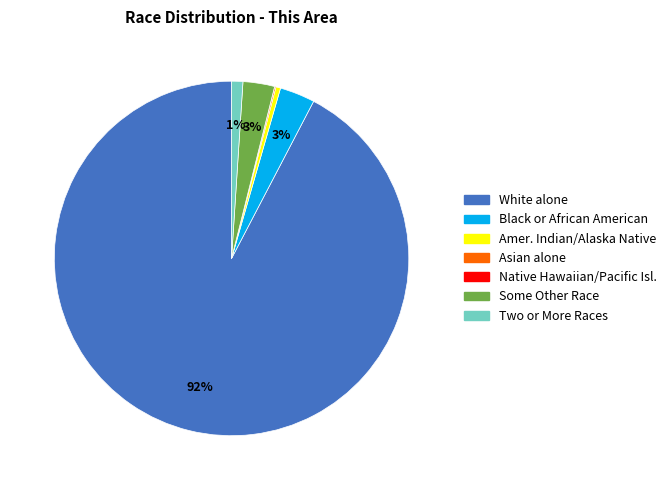

Is it true that Amer. Indian/Alaska Native is 0% of the pie?

True